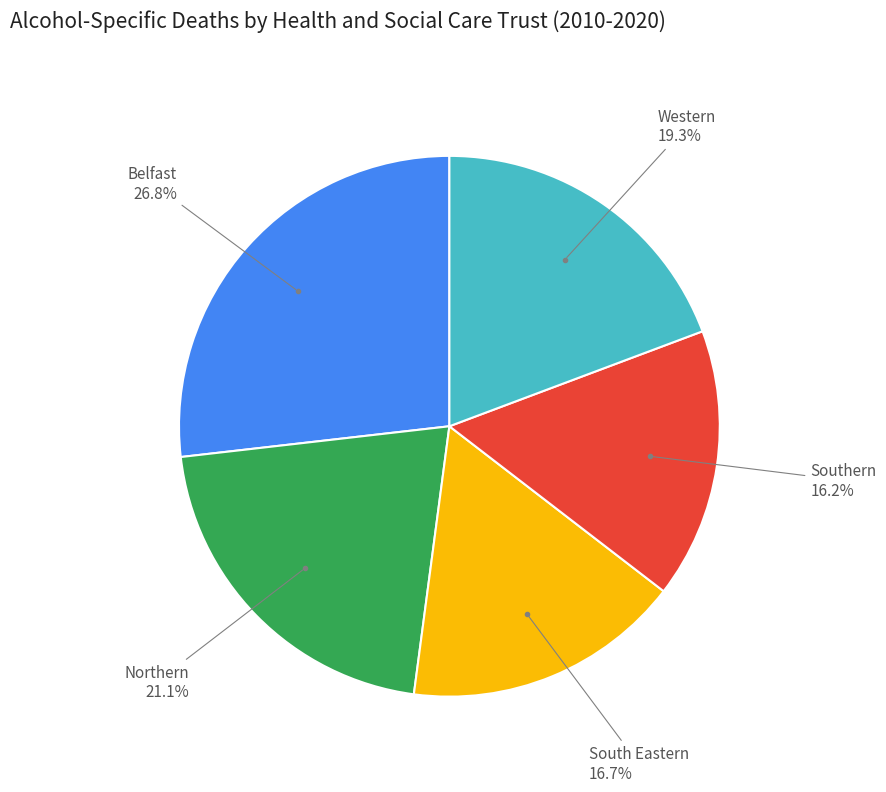

Does any single category account for the majority?

No